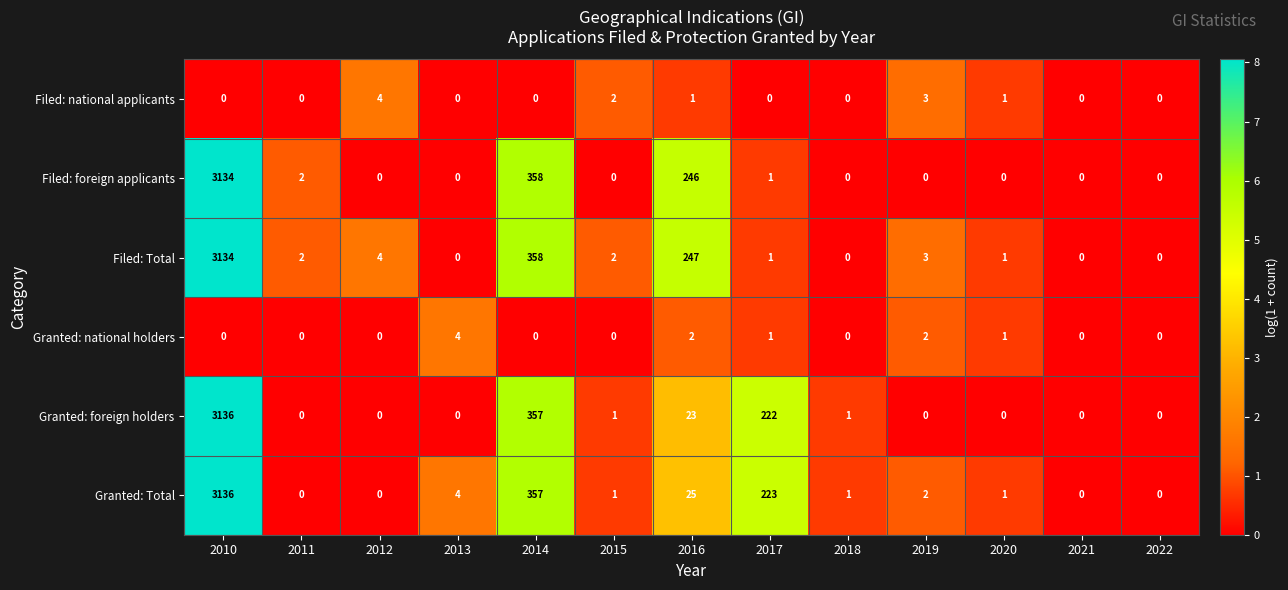

At which category does the chart reach its peak across all series?

2010